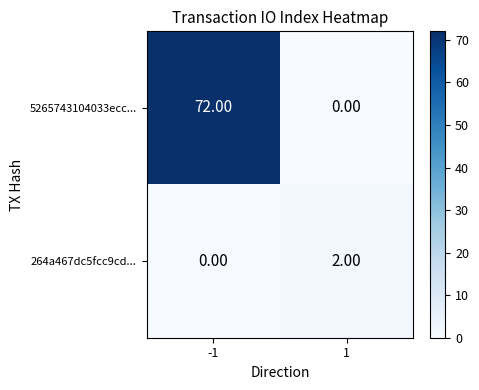

What is the difference between the maximum and minimum values in the 5265743104033ecc... series?

72